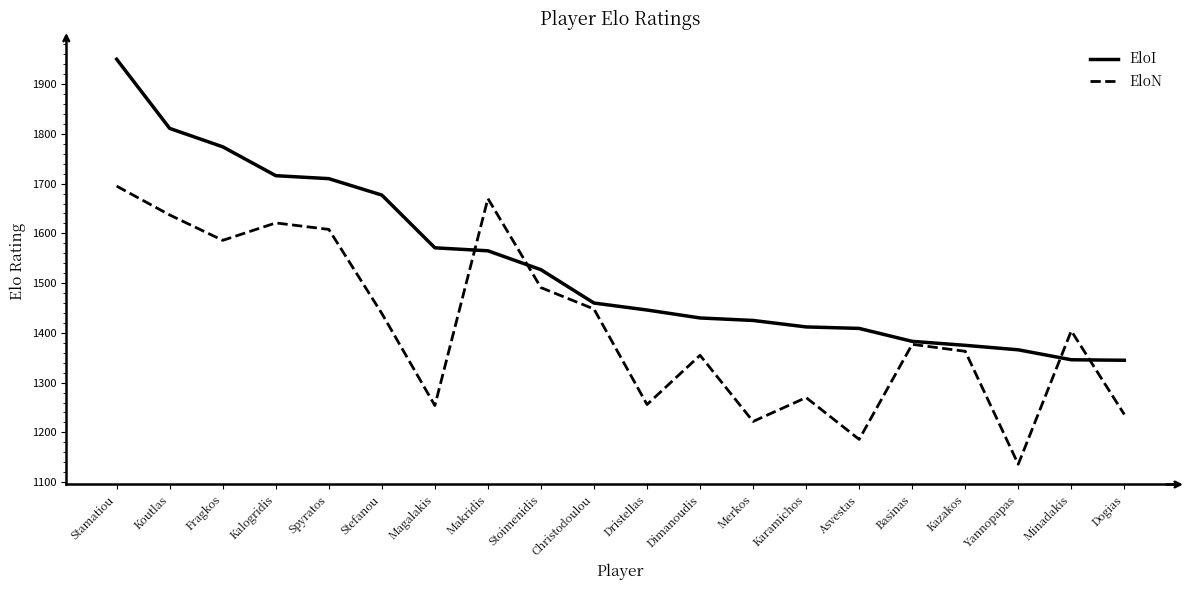

What is the difference between the second highest and second lowest values in the EloN series?

484